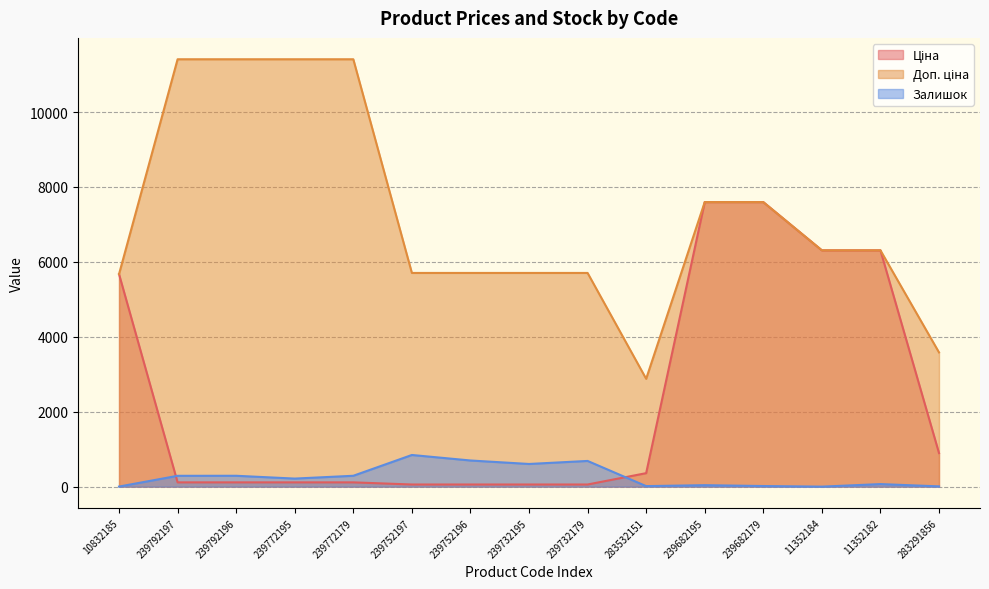

True or false: Залишок has a value of 290.0 at 239772179.

True